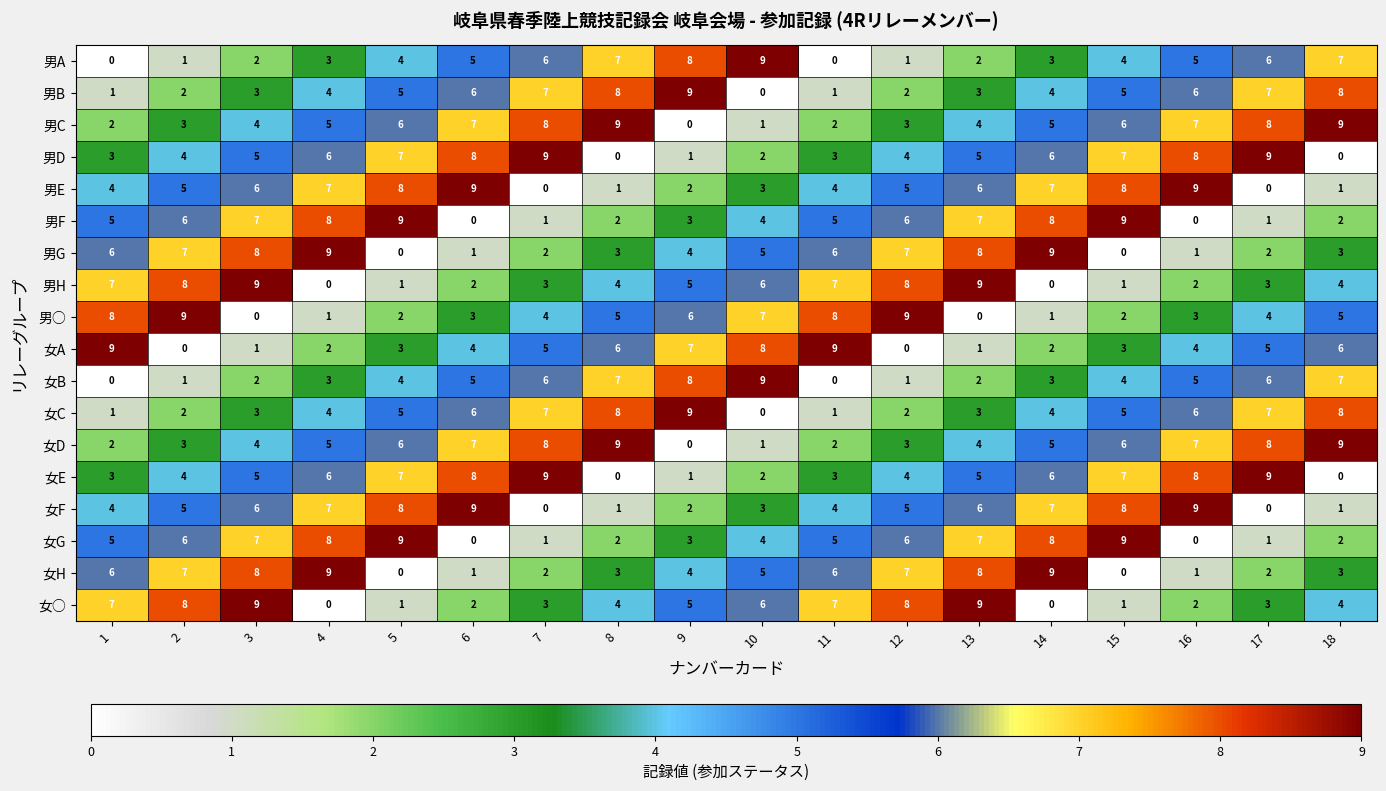

Count the 男E values in the range 2 to 7.

10